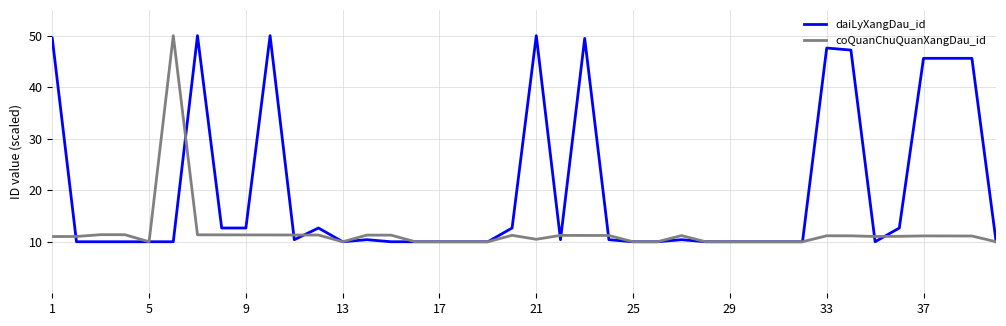

Which series has the largest total across all categories?

daiLyXangDau_id